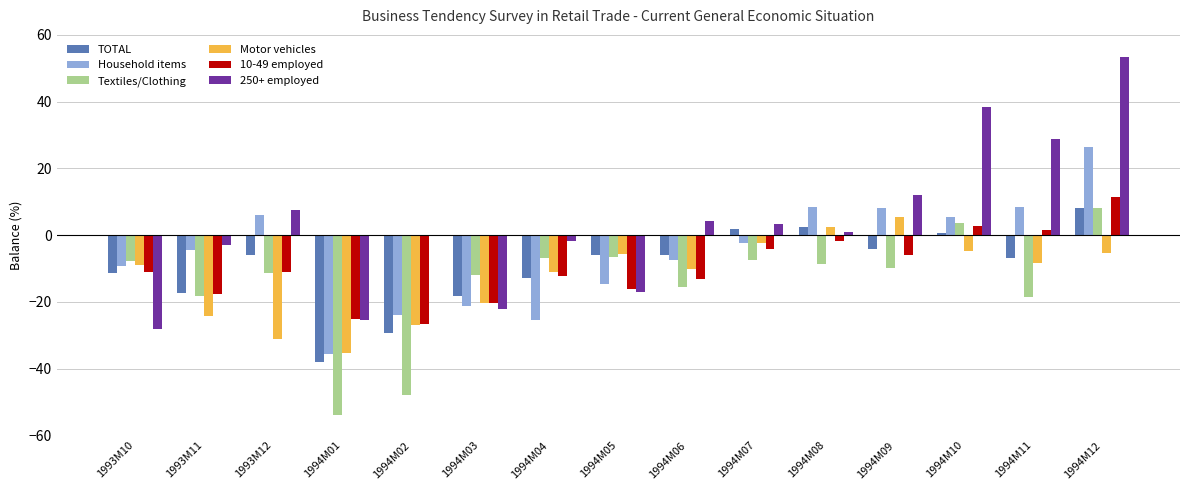

Which category has the highest value in the Motor vehicles series?

1994M09